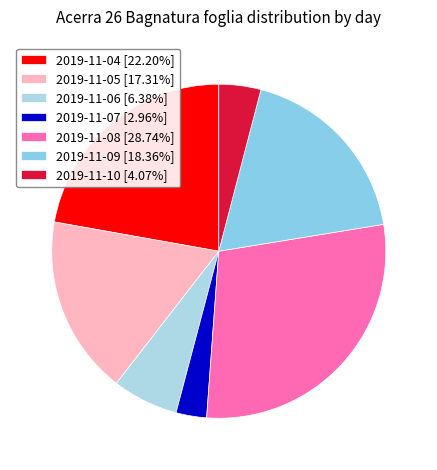

True or false: 2019-11-10 accounts for 4% of the total.

True